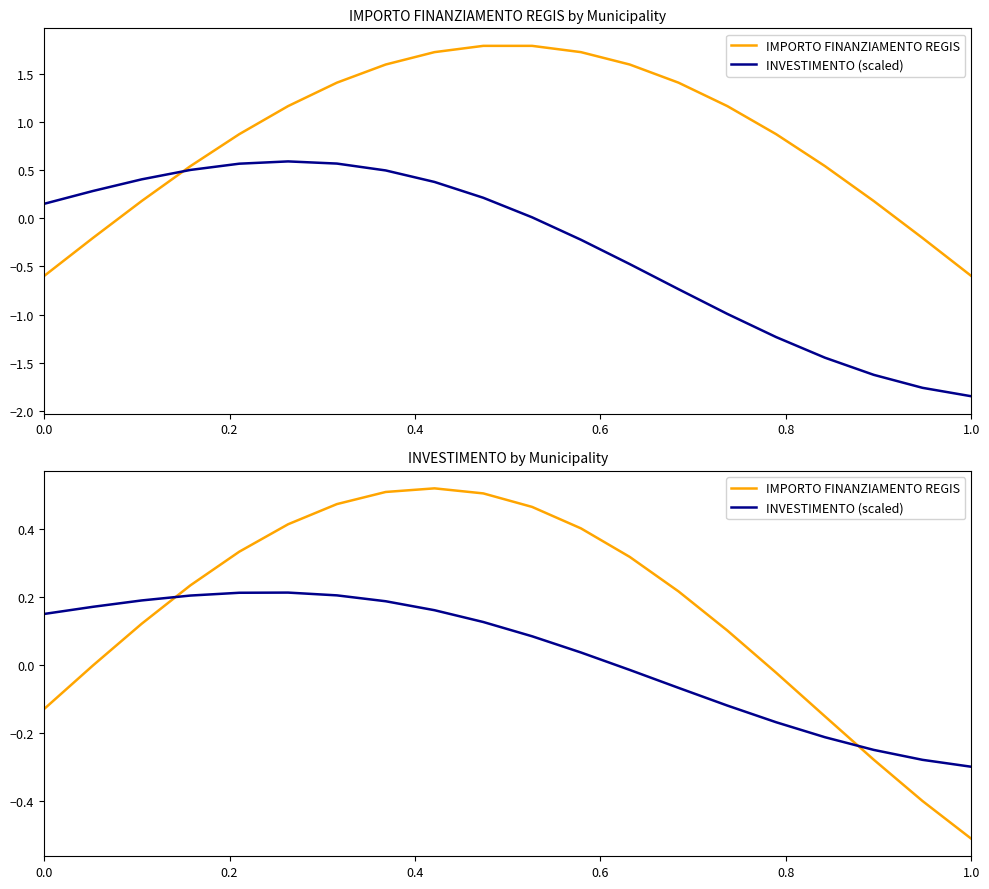

Reading left to right, transcribe all the data shown in this chart.

IMPORTO FINANZIAMENTO REGIS: -0.1	-0.0	0.1	0.2	0.3	0.4	0.5	0.5	0.5	0.5	0.5	0.4	0.3	0.2	0.1	-0.0	-0.2	-0.3	-0.4	-0.5
INVESTIMENTO (scaled): 0.1	0.2	0.2	0.2	0.2	0.2	0.2	0.2	0.2	0.1	0.1	0.0	-0.0	-0.1	-0.1	-0.2	-0.2	-0.3	-0.3	-0.3